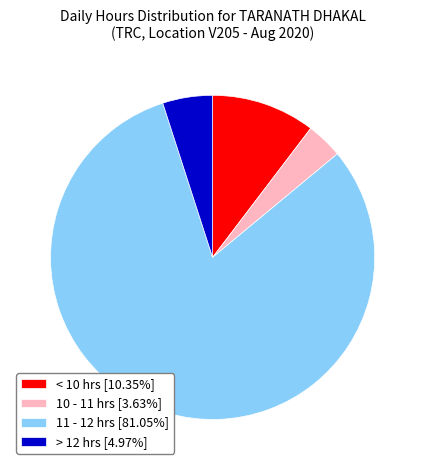

What is the ratio of the value at 11 - 12 hrs [81.05%] to the value at < 10 hrs [10.35%]?

7.8